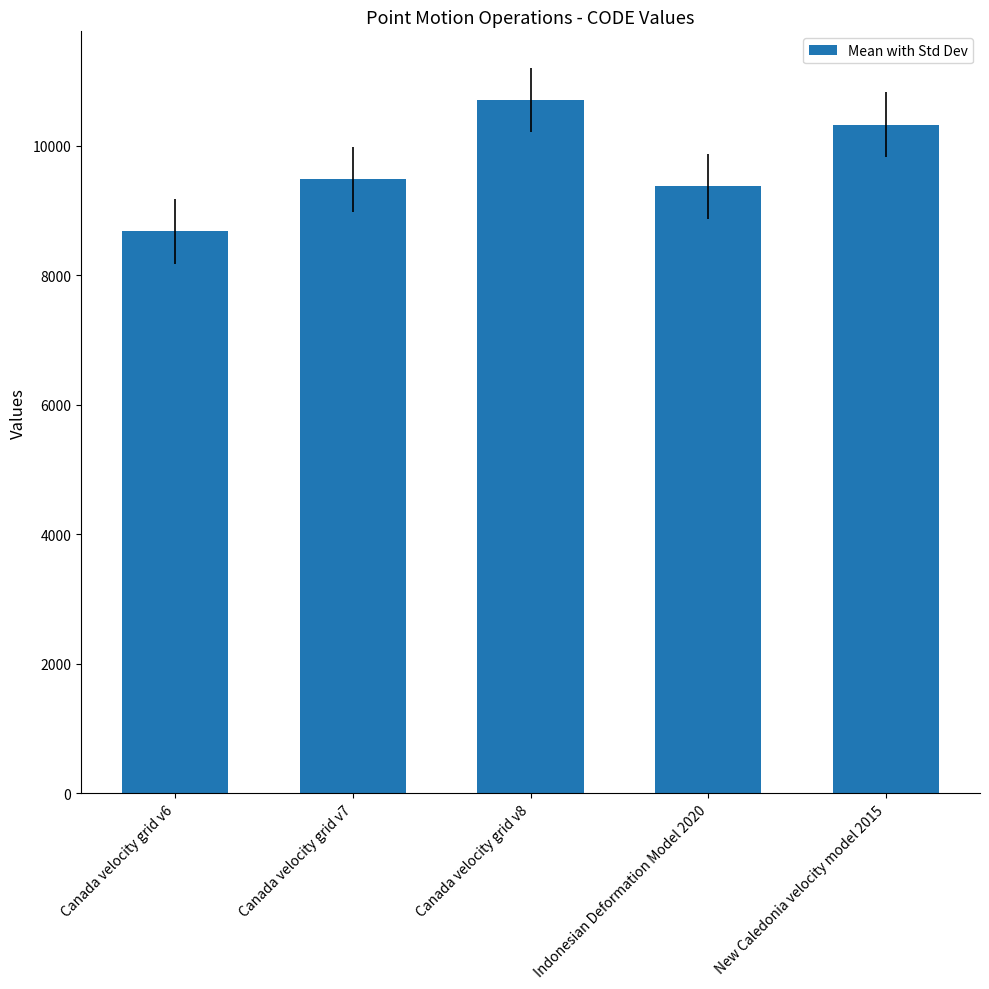

How many categories are shown in the chart?

5